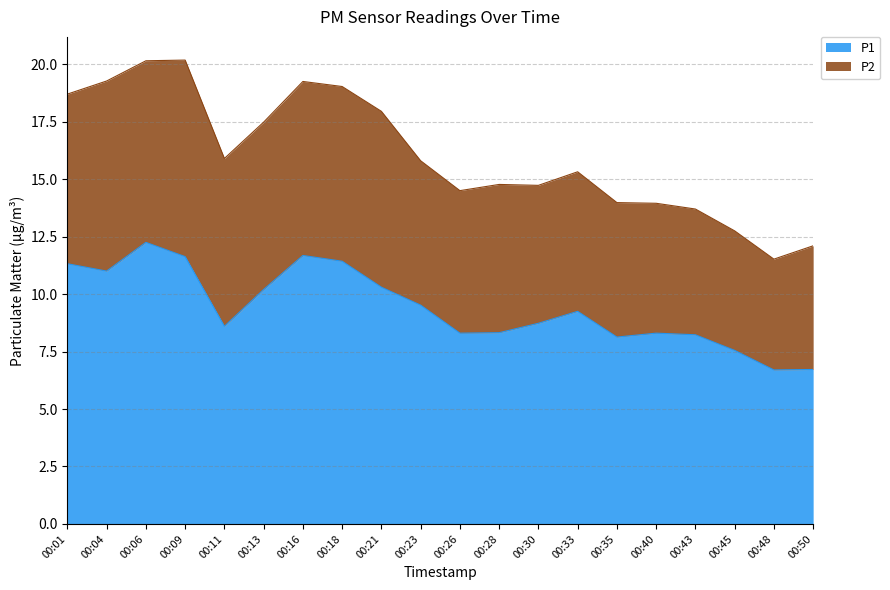

What is the value of the 19th point from the left?

6.7